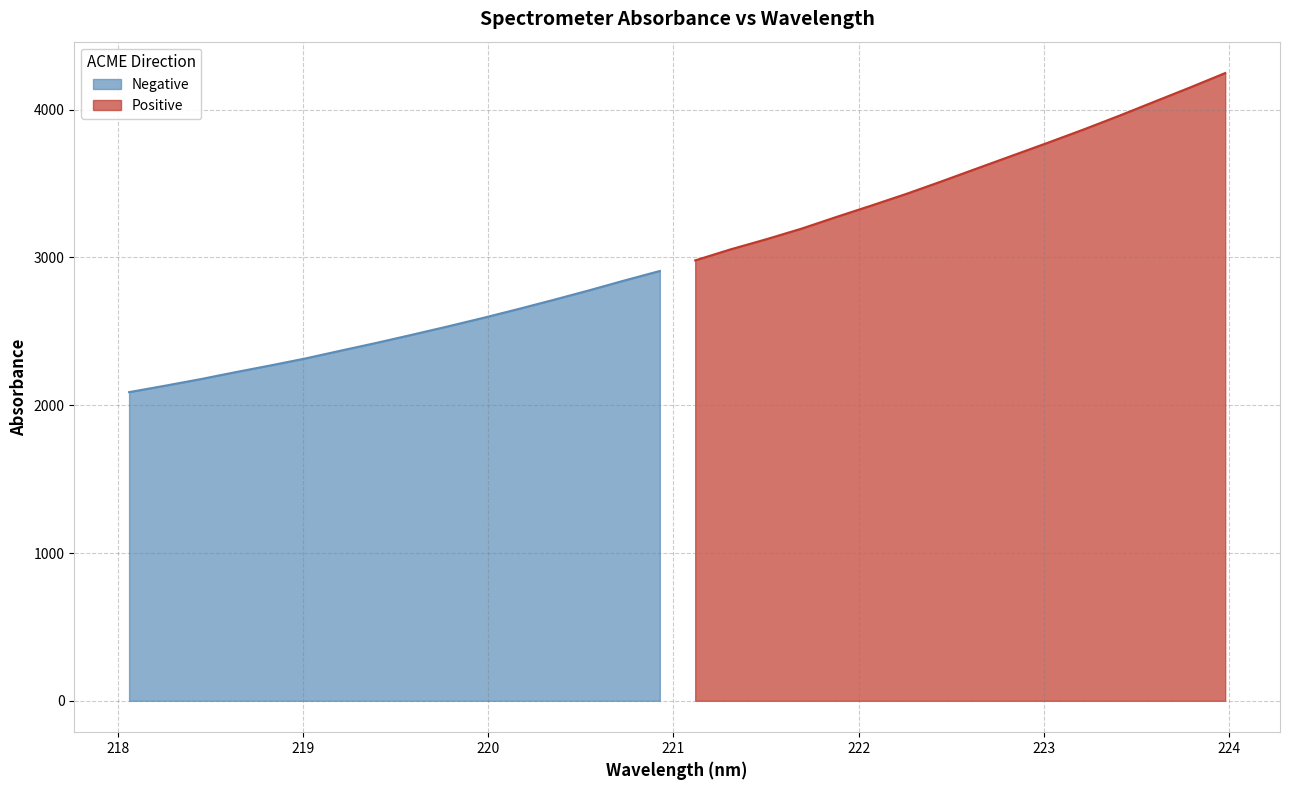

Reading right to left, transcribe all the data shown in this chart.

4248.1	4150.2	4055.0	3959.4	3867.2	3778.6	3691.9	3605.1	3517.9	3432.8	3352.8	3274.8	3194.7	3122.8	3055.1	2980.5	2908.8	2844.5	2777.8	2713.6	2651.4	2591.0	2533.3	2477.5	2422.8	2370.7	2317.7	2269.9	2223.8	2175.9	2131.7	2088.8